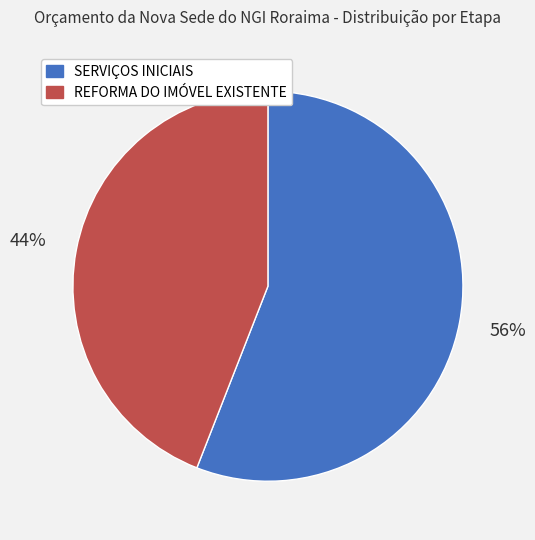

Between SERVIÇOS INICIAIS and REFORMA DO IMÓVEL EXISTENTE, which is larger?

SERVIÇOS INICIAIS